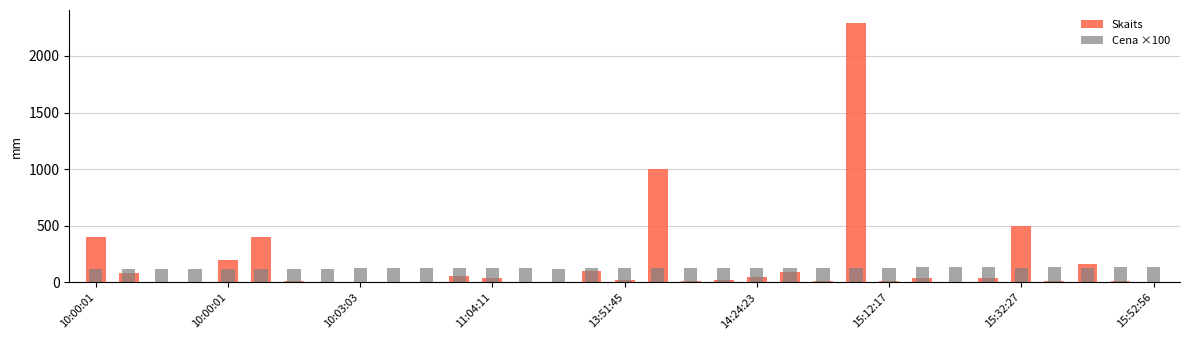

How many bars are there in total?

66